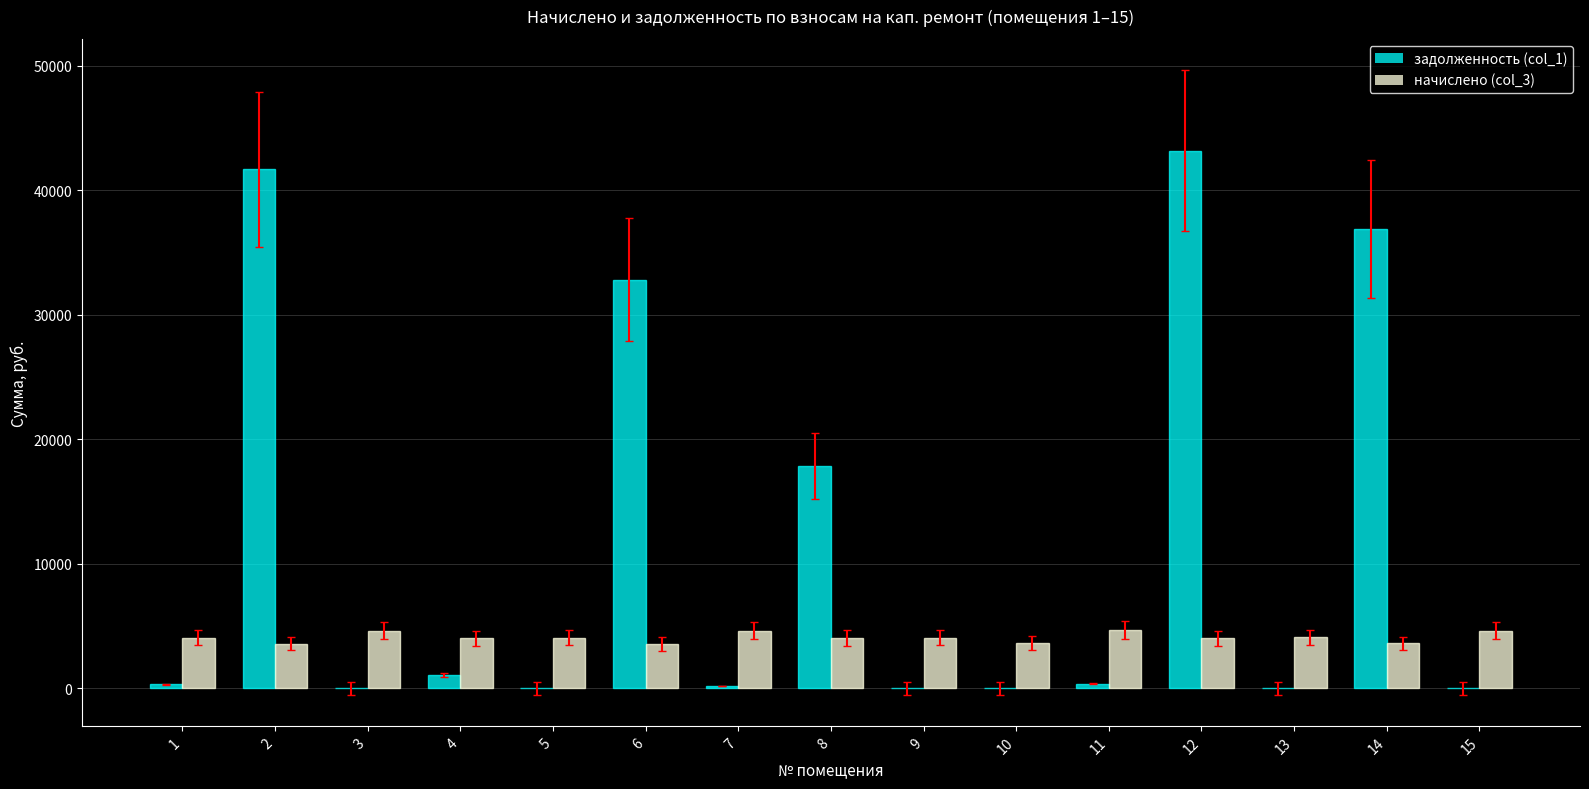

Which series changed the most between 1 and 2?

задолженность (col_1)